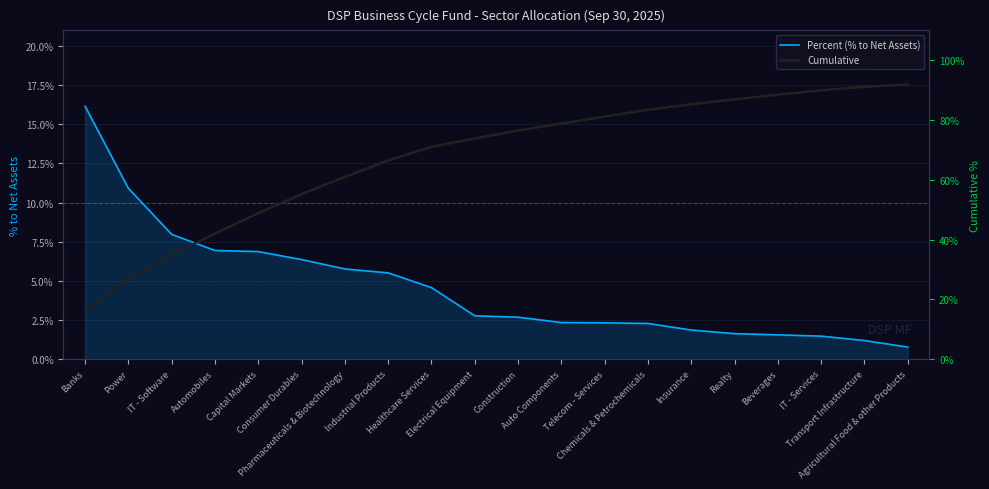

The value of Cumulative at IT - Software is 0.1. True or false?

False